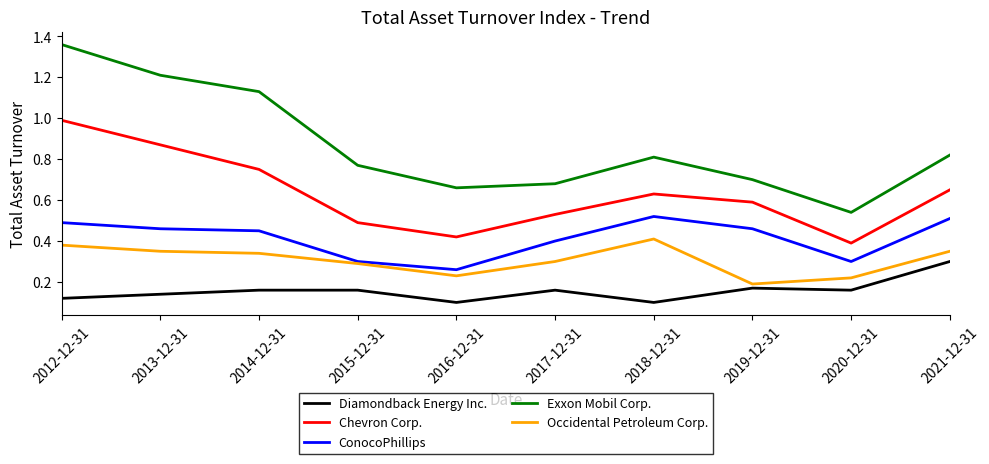

At which label does Occidental Petroleum Corp. reach its peak?

2018-12-31